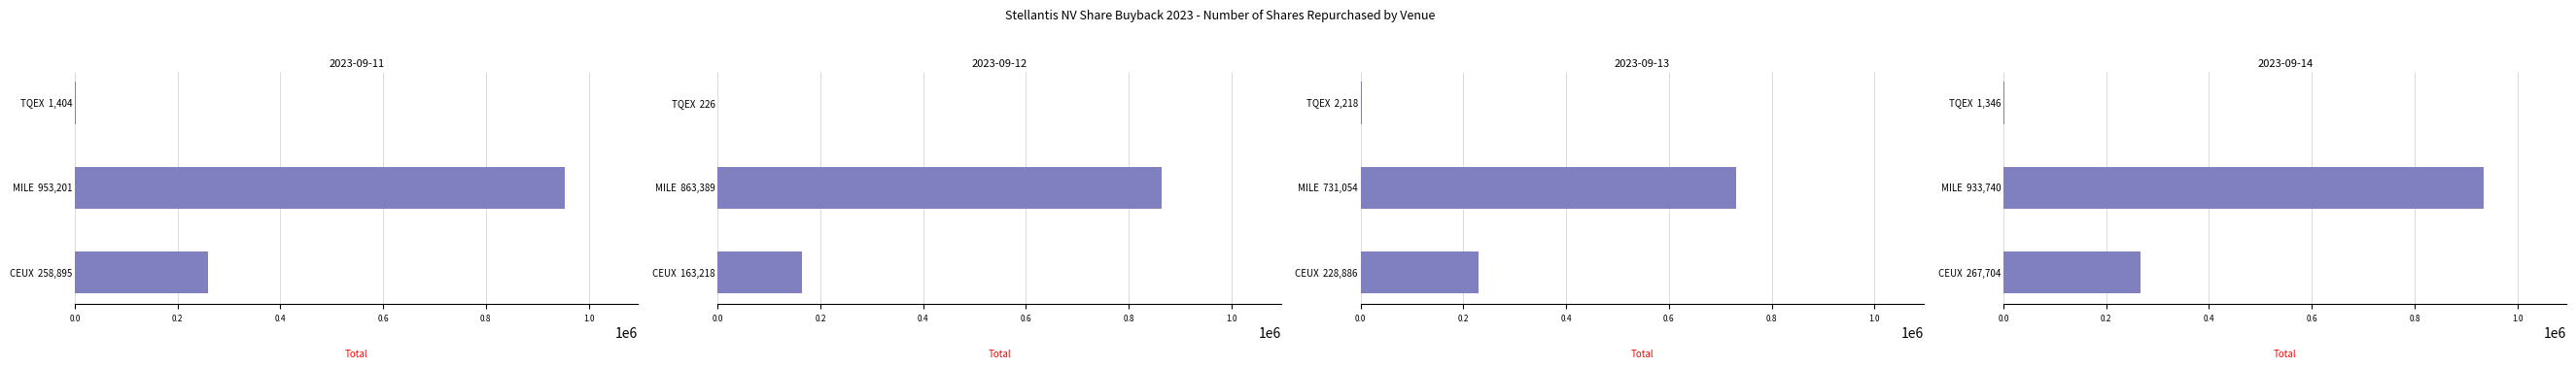

What is the difference between the maximum and minimum values in the TQEX series?

1992